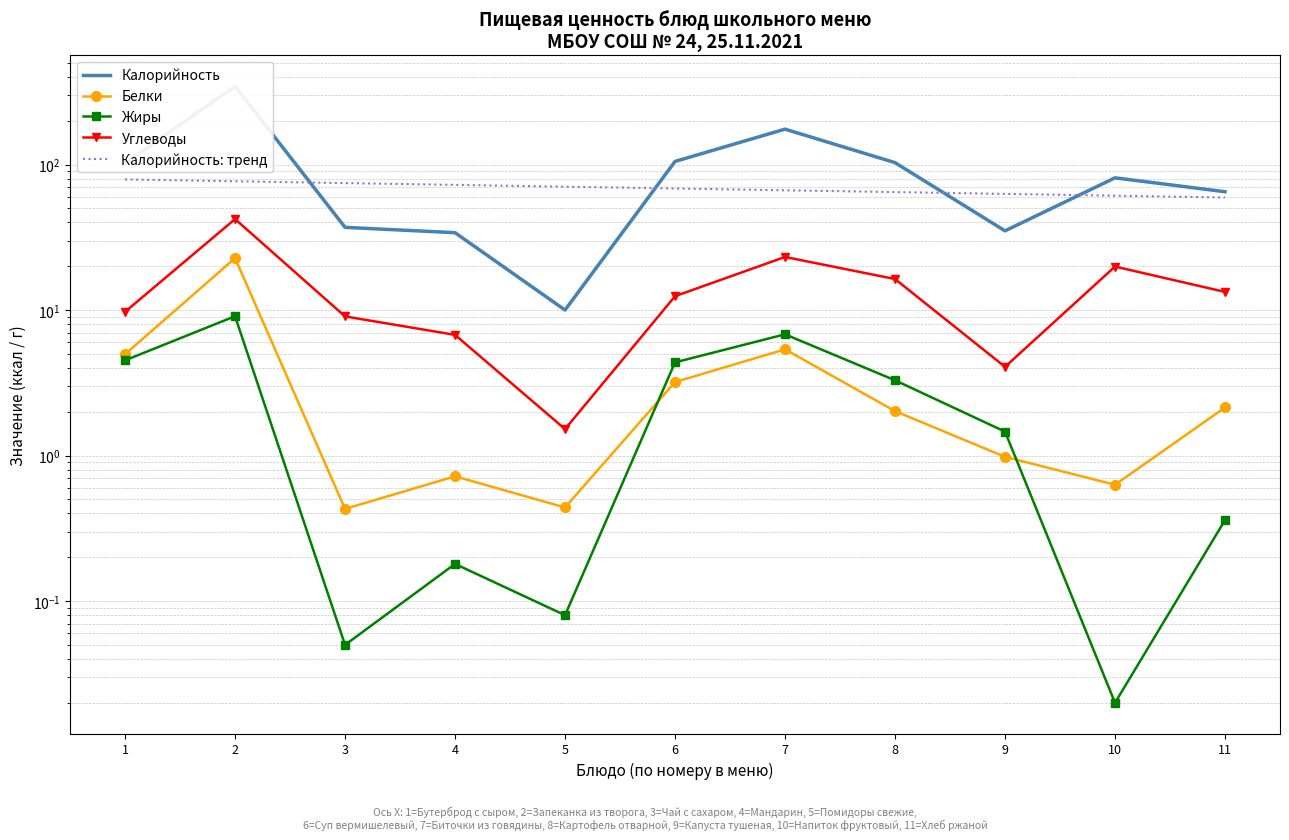

What is the lowest value of the Углеводы series?

1.5